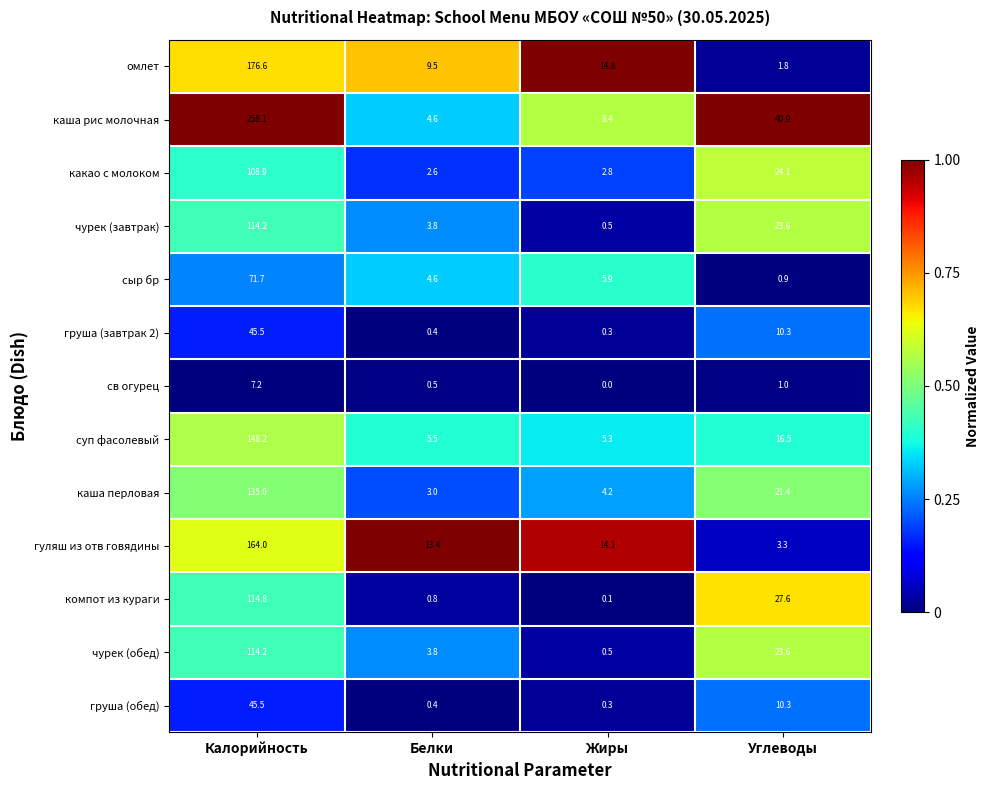

At which label does груша (обед) first exceed 10?

Калорийность